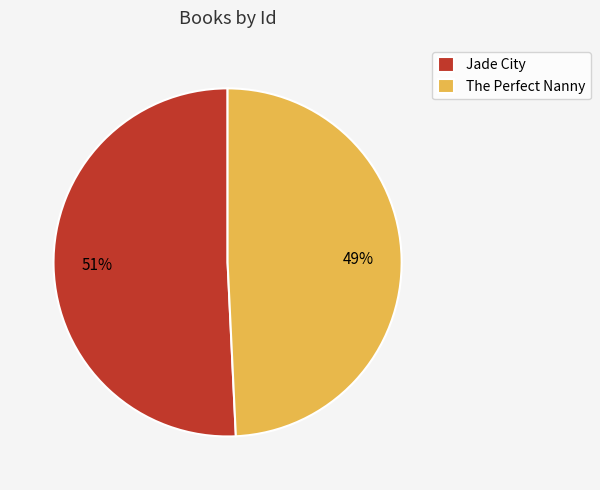

To the nearest percent, what is the difference between the largest and smallest slice percentages?

2%